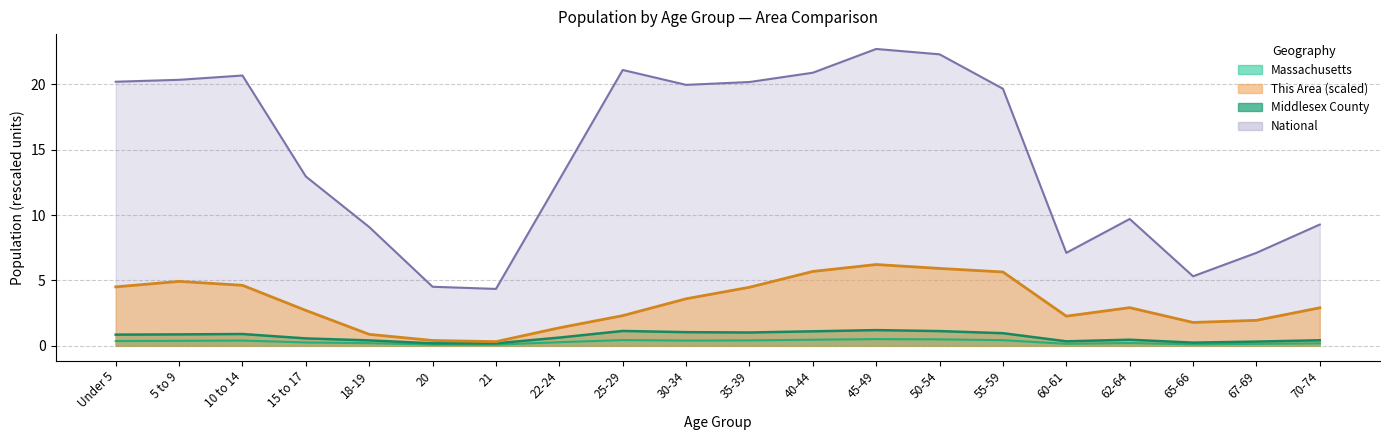

What are all the series names shown in the legend?

This Area, Middlesex County, Massachusetts, National